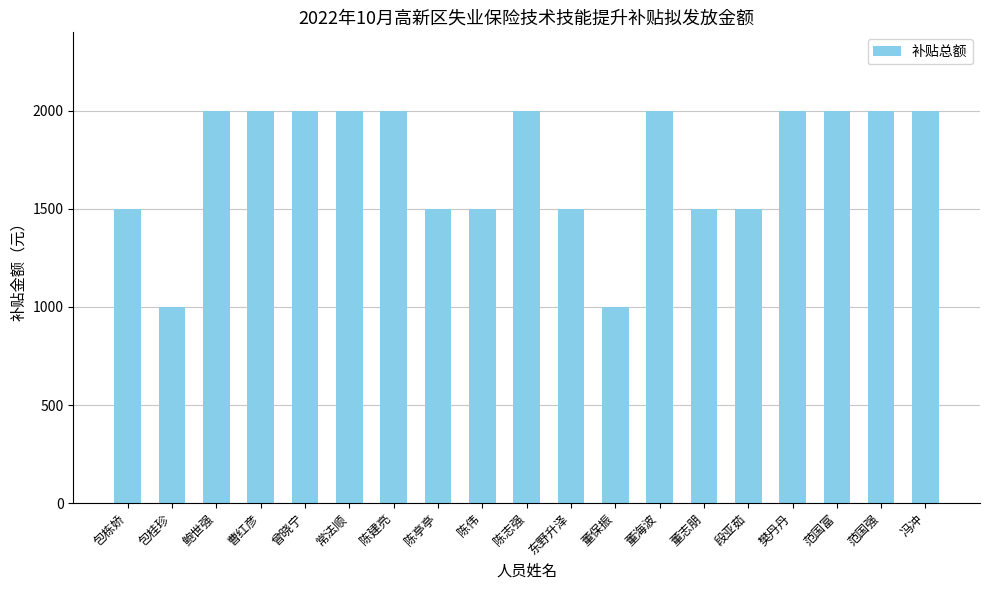

What position from the left is 樊丹丹?

16